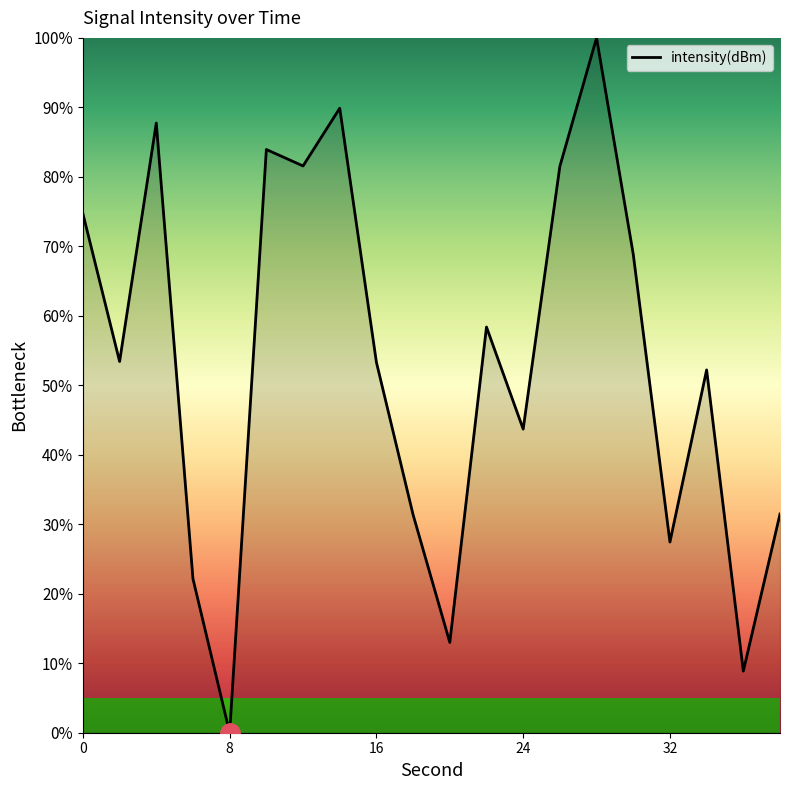

What is the greatest value displayed?

100.0